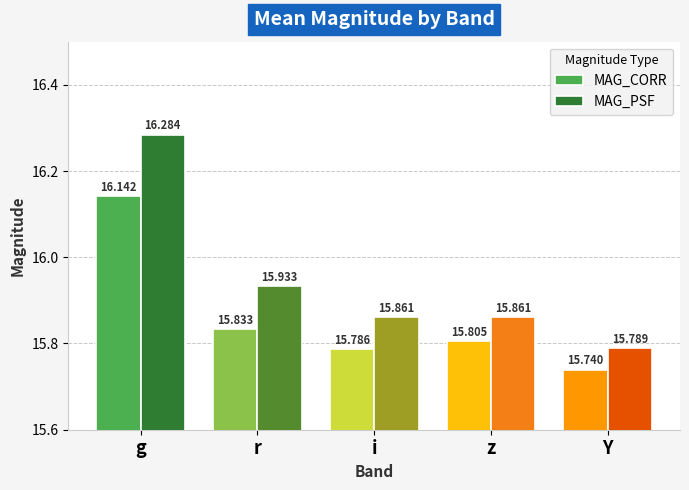

What is the greatest value displayed?

16.3